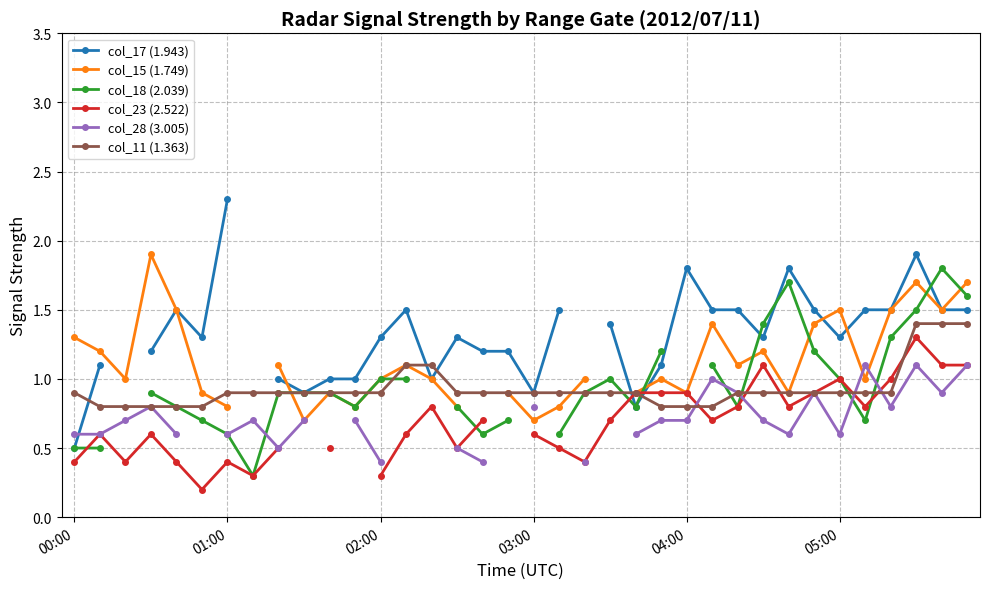

What is the minimum value for col_11 (1.363)?

0.8